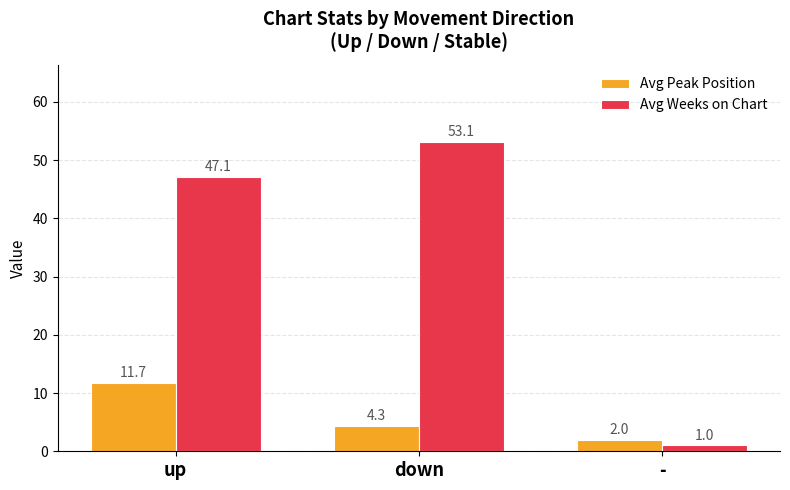

List the series in order of their overall mean, highest first.

Avg Weeks on Chart, Avg Peak Position